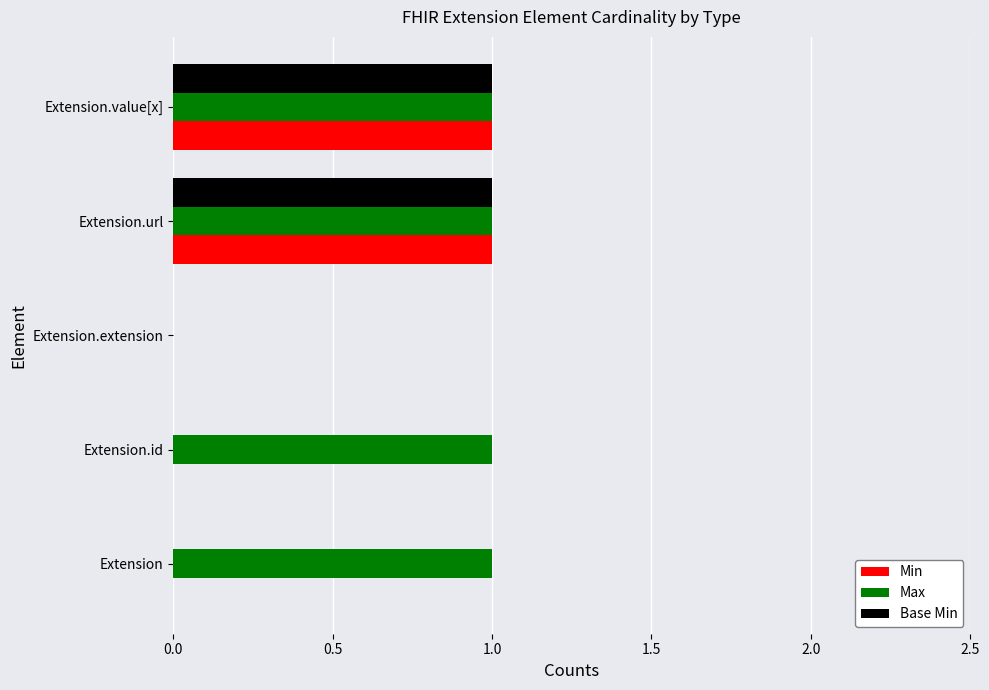

Is the value of Base Min at Extension.url greater than the value of Min at Extension?

Yes